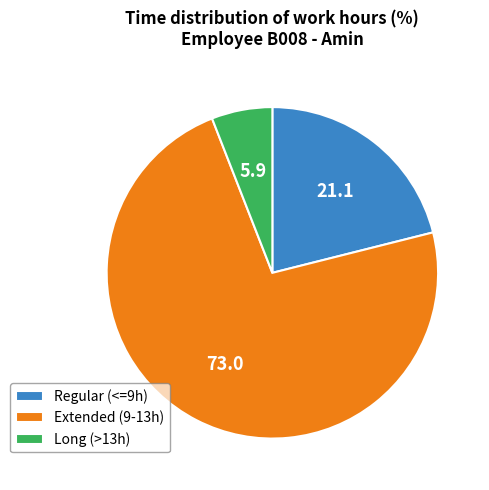

How many slices are in this pie chart?

3